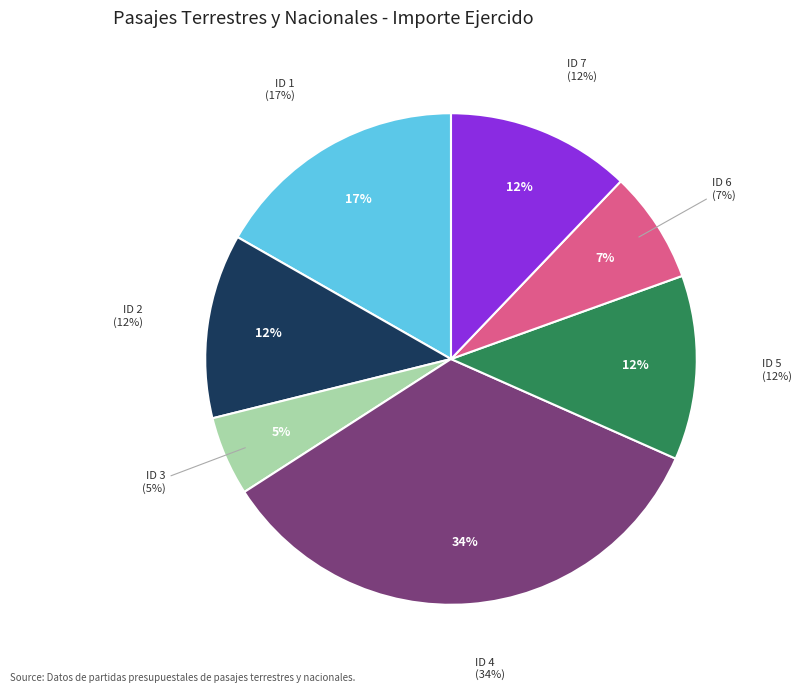

Rank the categories by value from lowest to highest.

ID 3, ID 6, ID 2, ID 5, ID 7, ID 1, ID 4